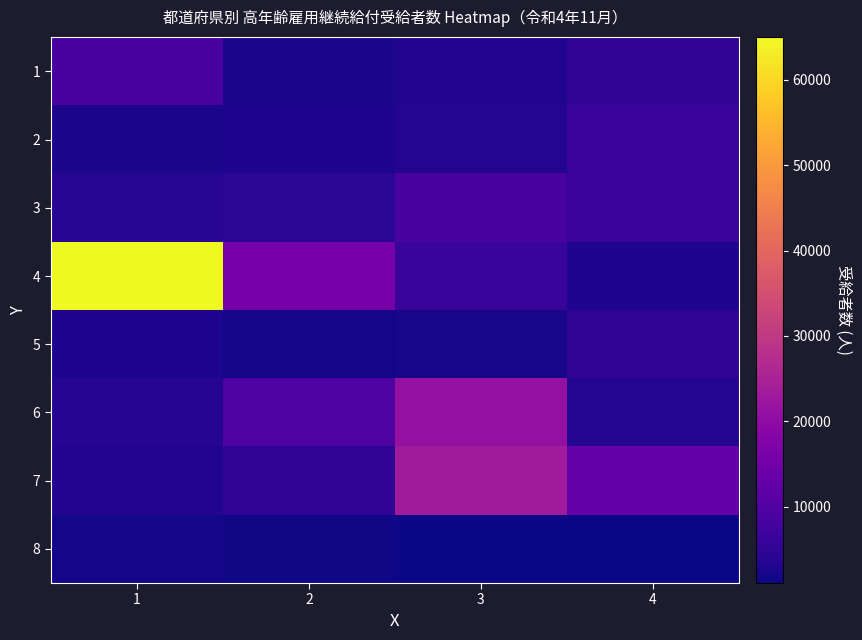

At 1, list the series in order from smallest to largest.

8, 2, 5, 7, 6, 3, 1, 4